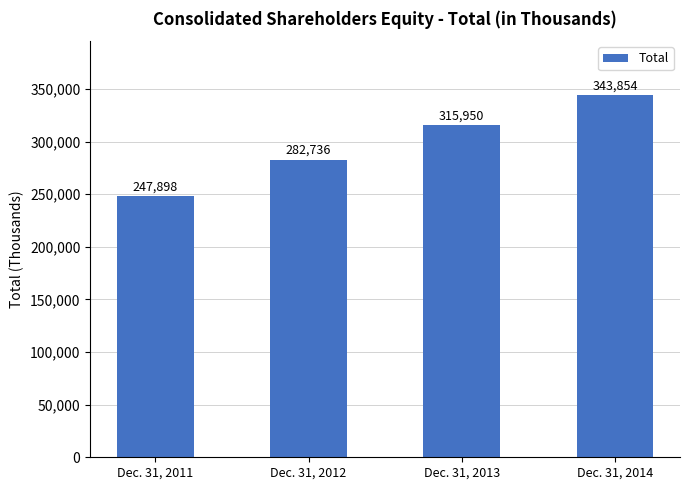

Reading right to left, what are all the values shown in this chart?

343854	315950	282736	247898